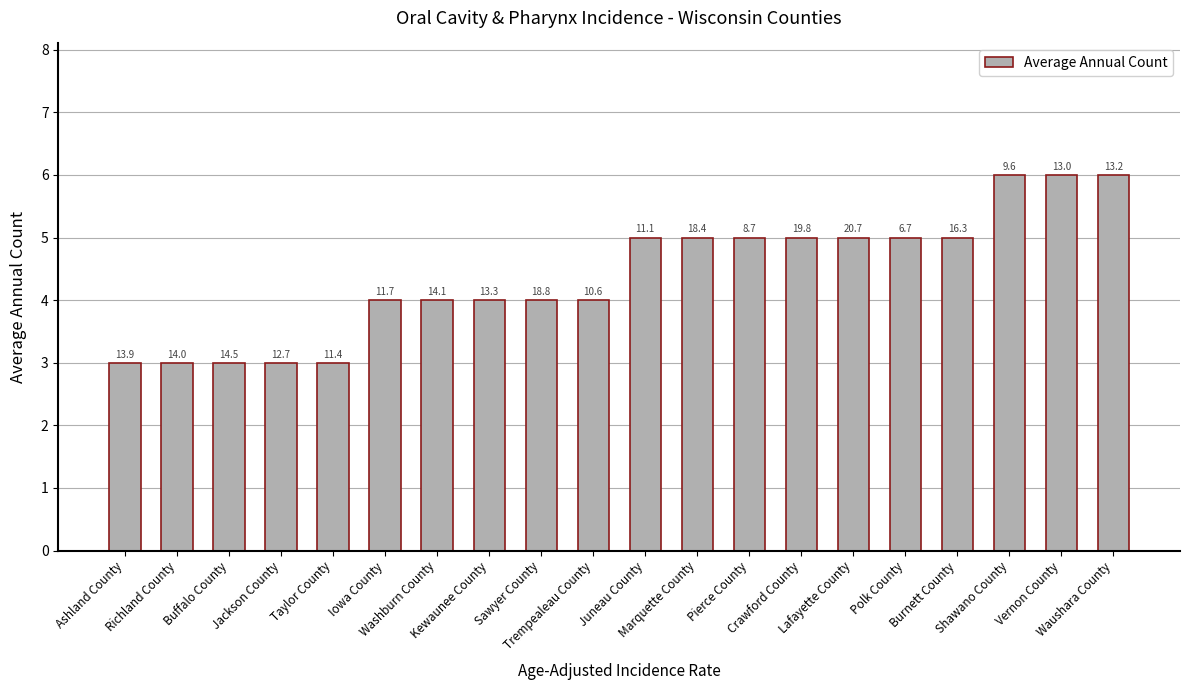

What is the ratio of the value at Pierce County to the value at Marquette County?

1.0